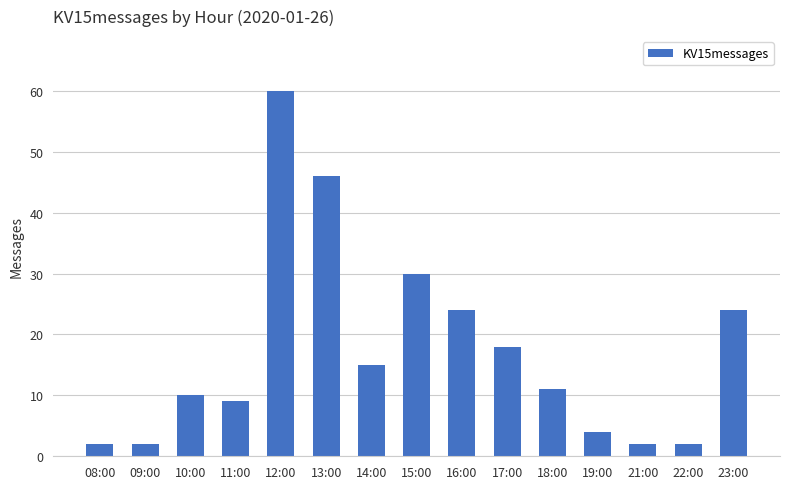

What is the difference between the values at 17:00 and 10:00?

8